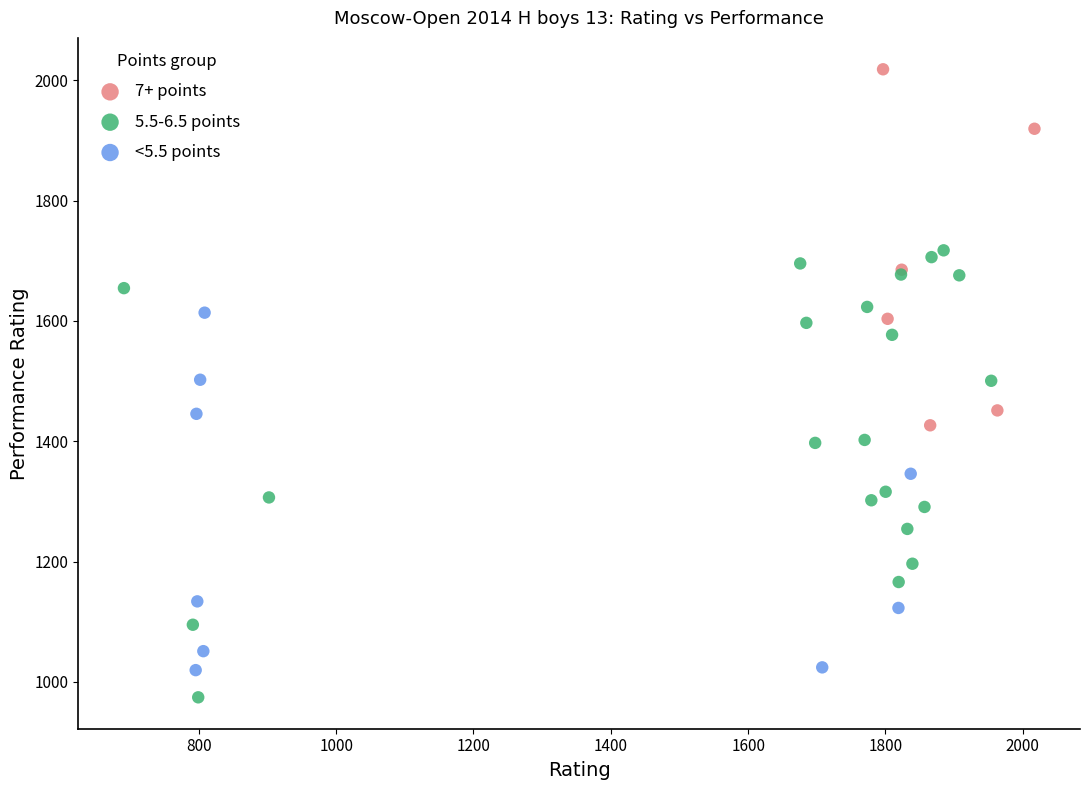

What are all the series names shown in the legend?

7+ points, 5.5-6.5 points, <5.5 points